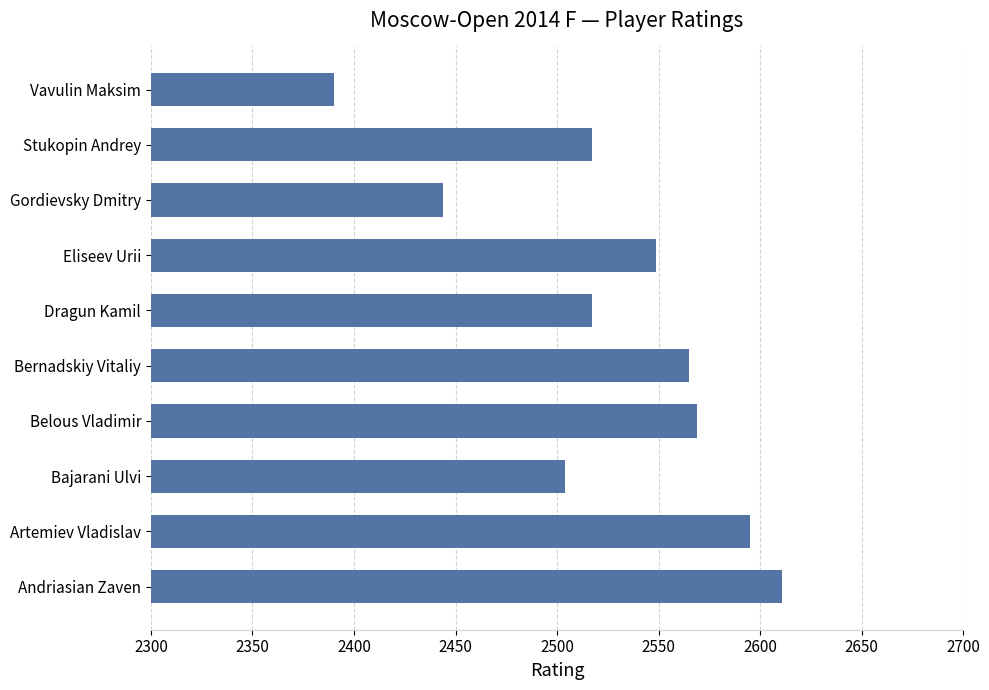

Read the value at Vavulin Maksim.

2390